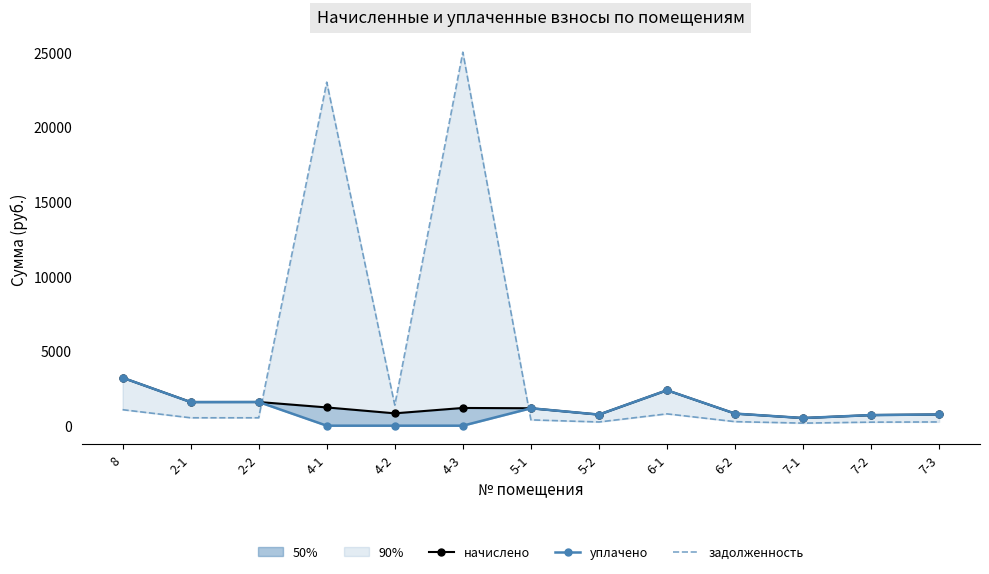

The задолженность (на конец) series shows 25035.1 at 4-3. True or false?

True